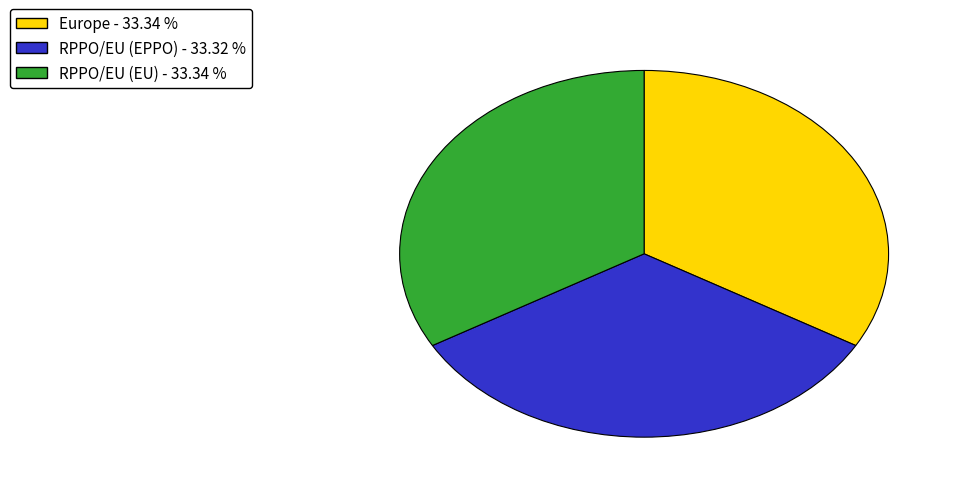

How many segments does this pie chart have?

3